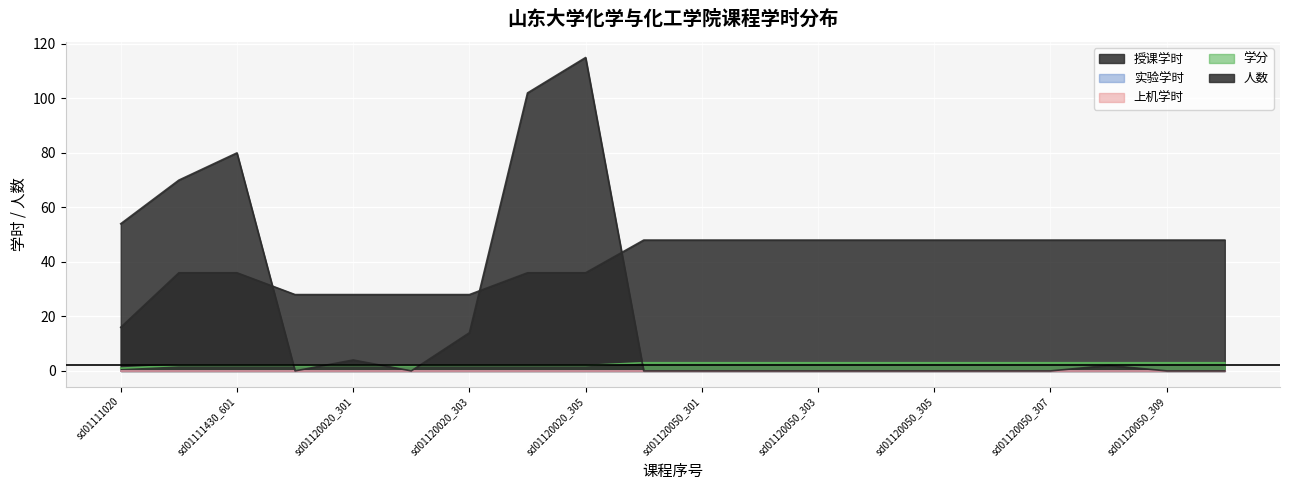

Count the 学分 values in the range 2 to 3.

19